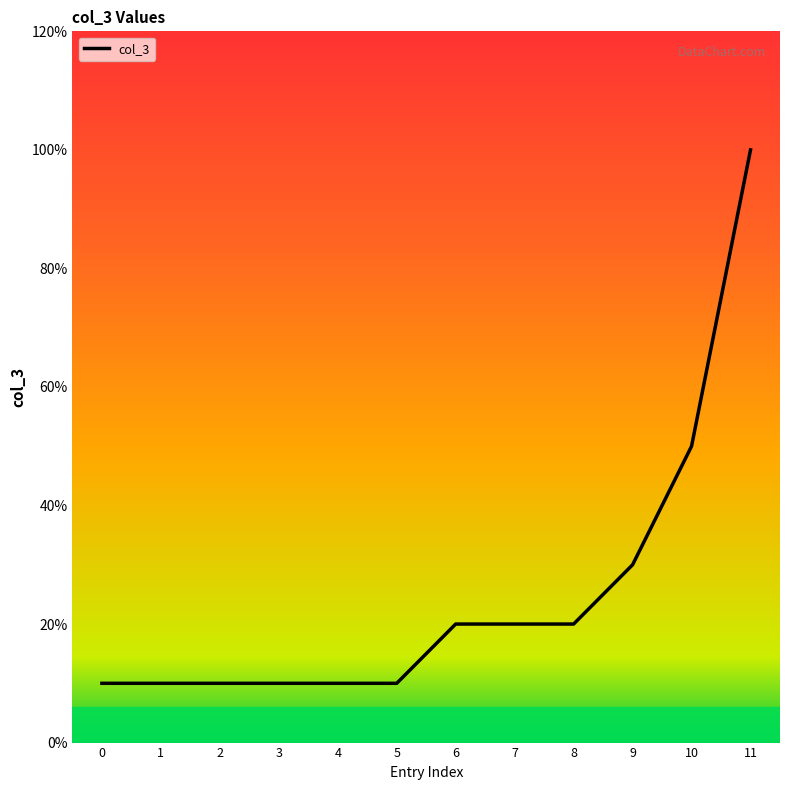

Does the chart display data point markers on the line(s)?

No